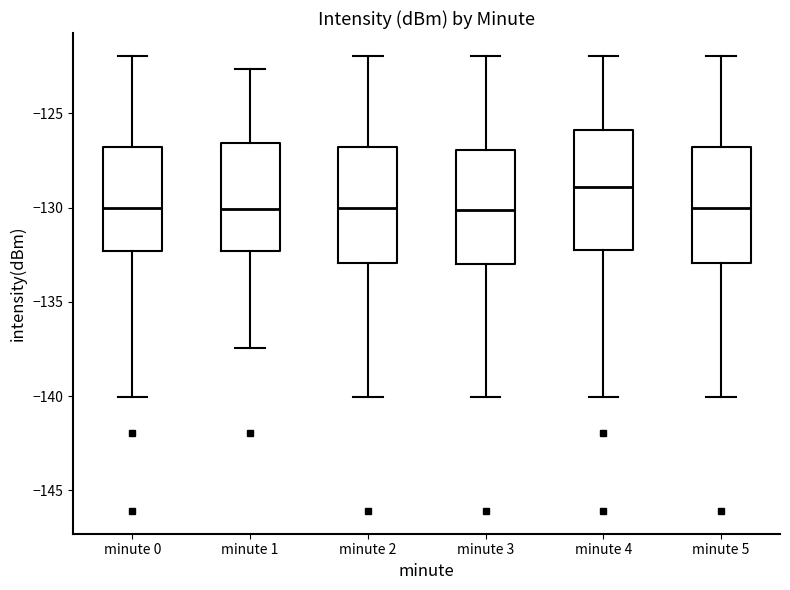

Where does the upper whisker of the box for minute 0 end on the y-axis? The values are not printed on the chart, so give them approximately, as read against the axis.

-122.0